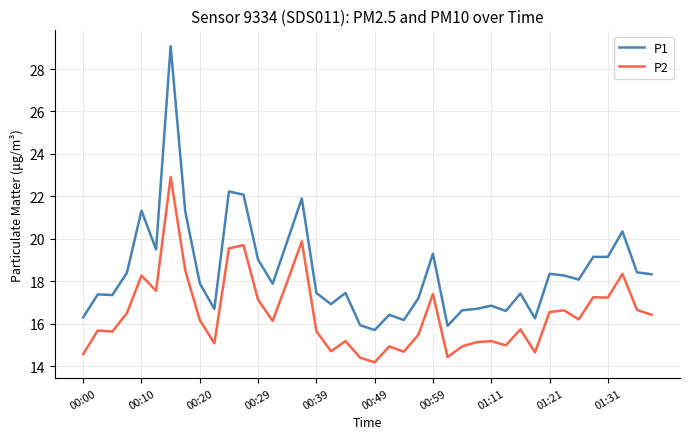

True or false: P1 and P2 cross at least once.

False